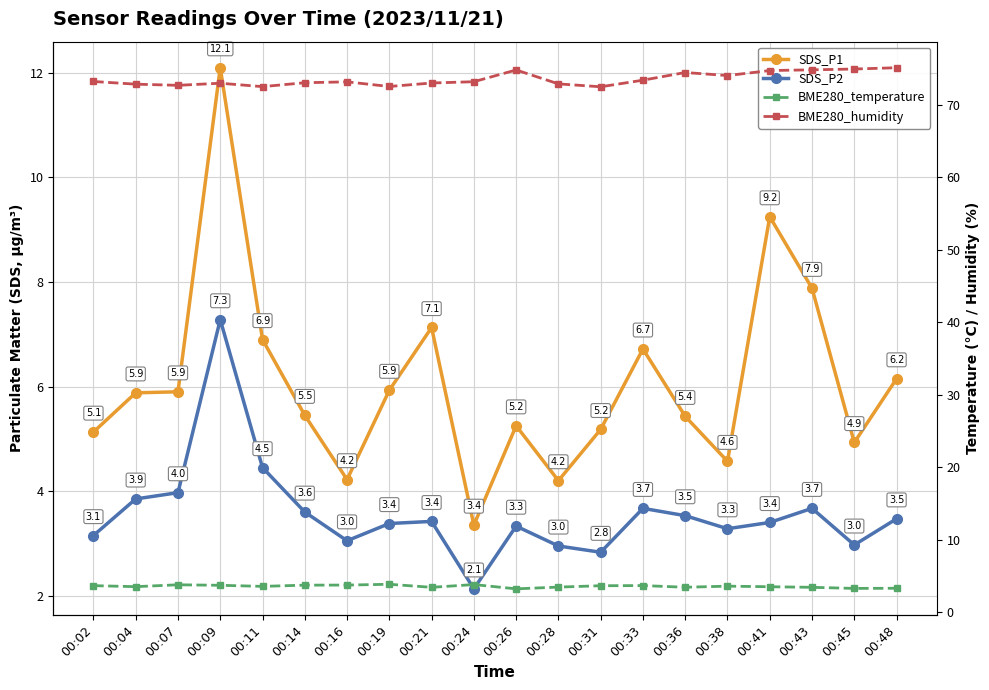

At which category does the chart reach its peak across all series?

00:48